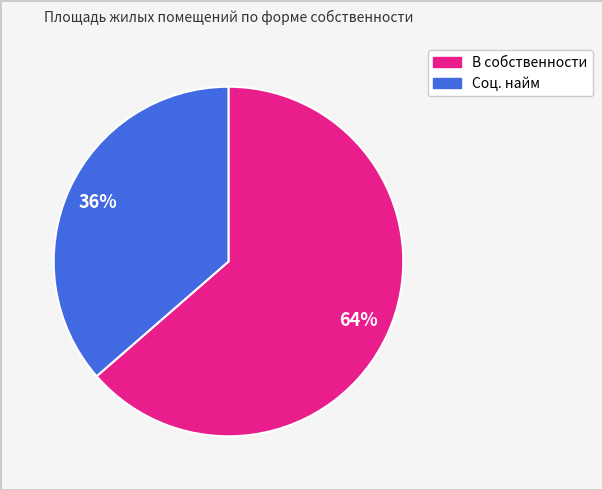

How many segments does this pie chart have?

2